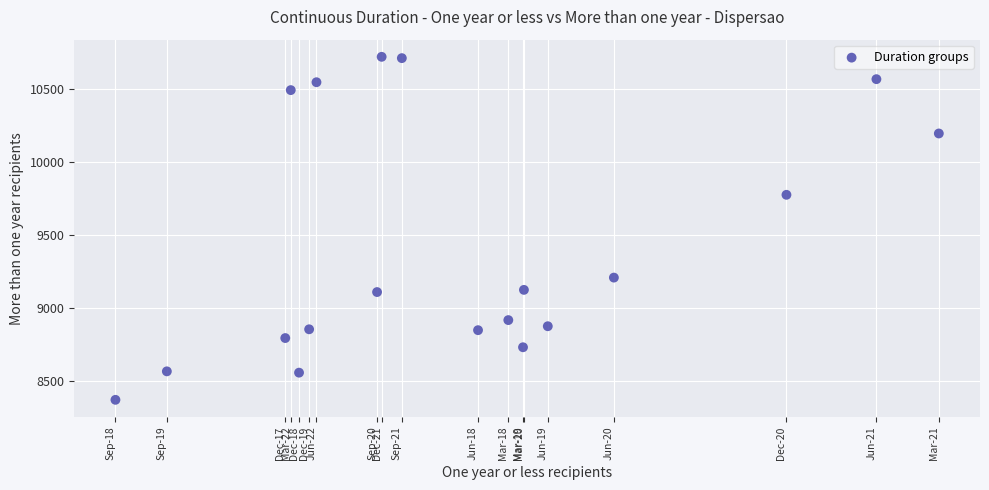

What Y value in the scatter plot is closest to 9544?

9774